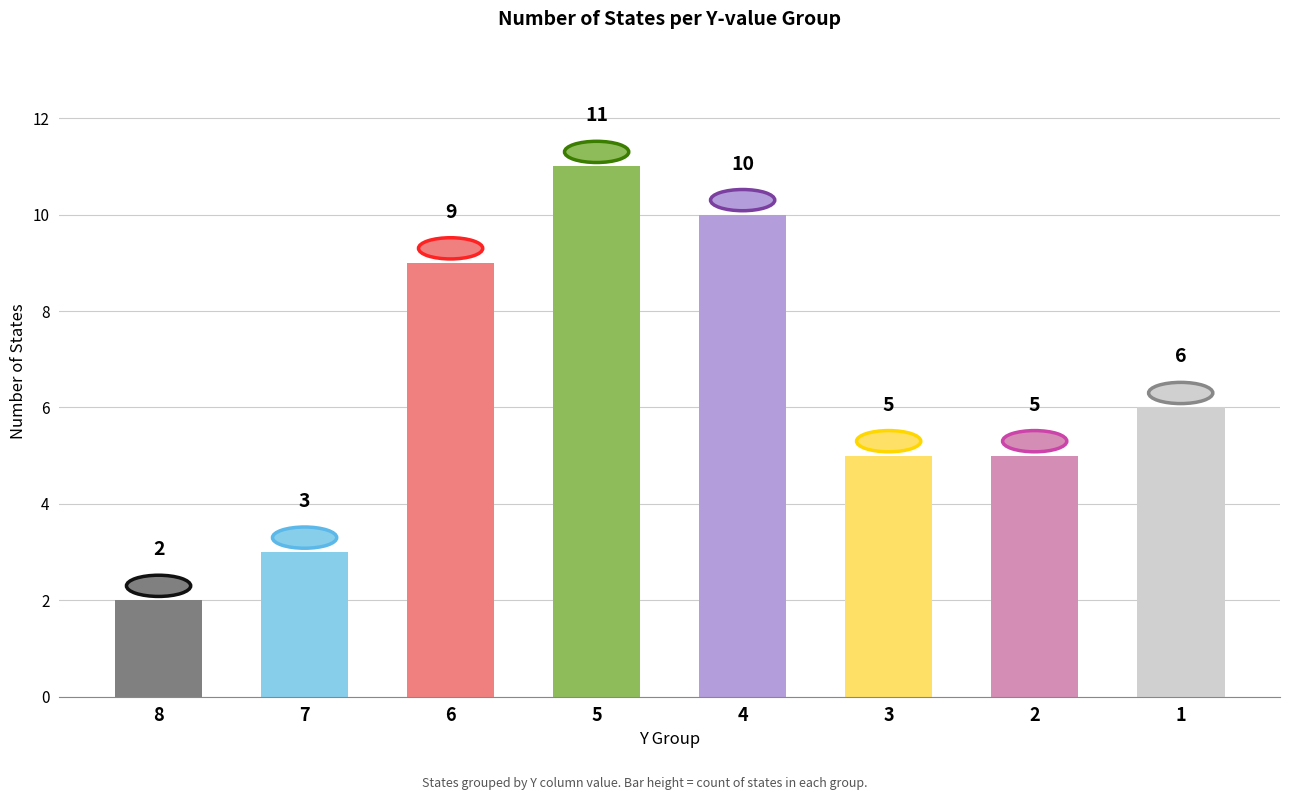

At which category does the chart reach its peak across all series?

5